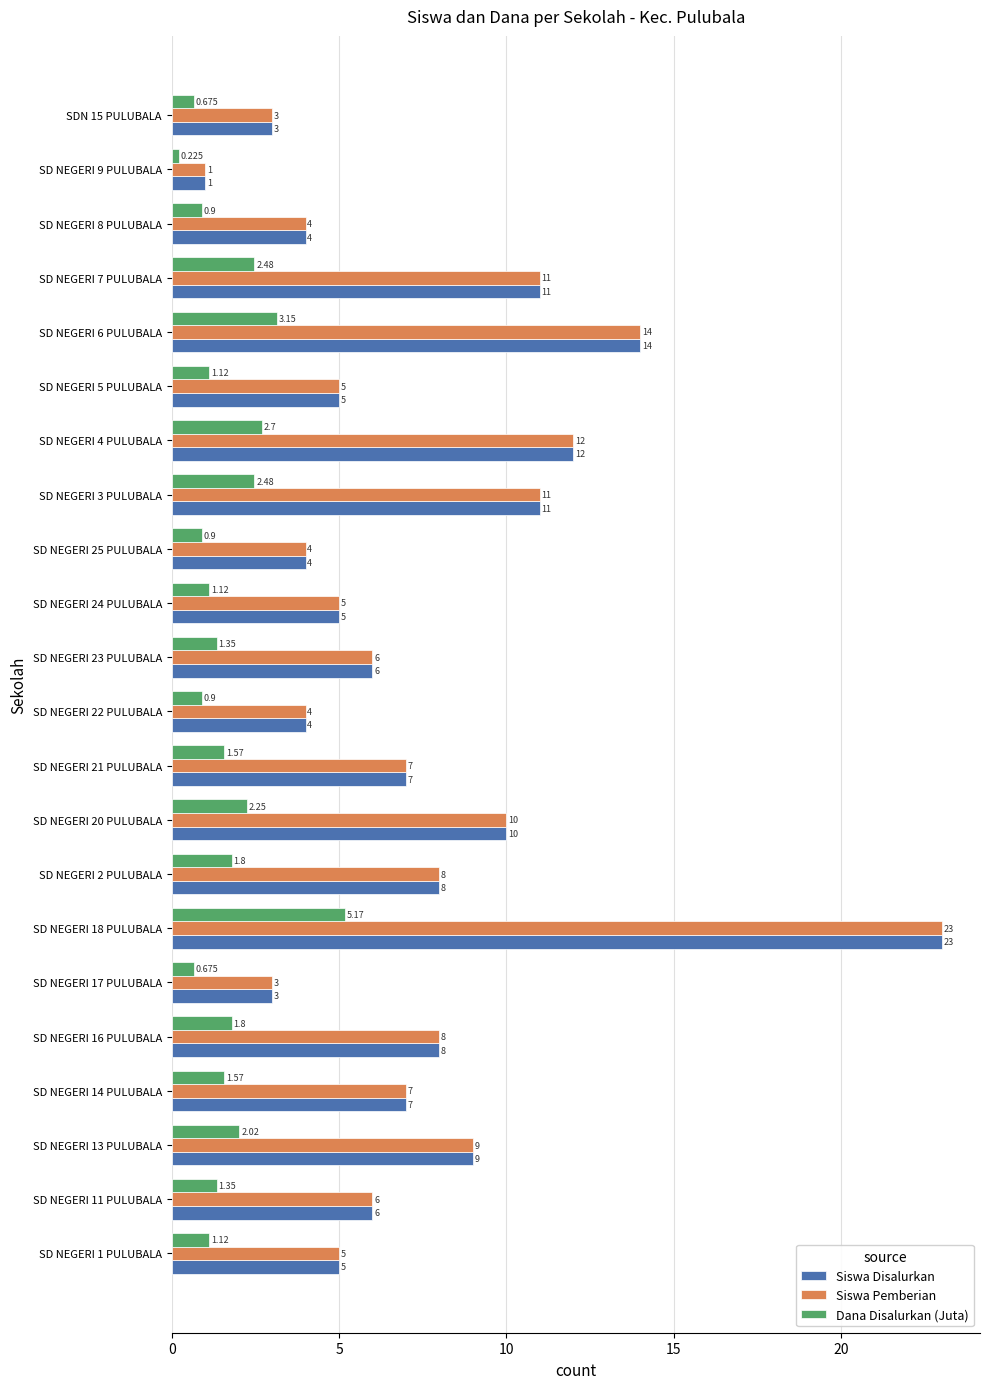

How many data points does each series have?

22